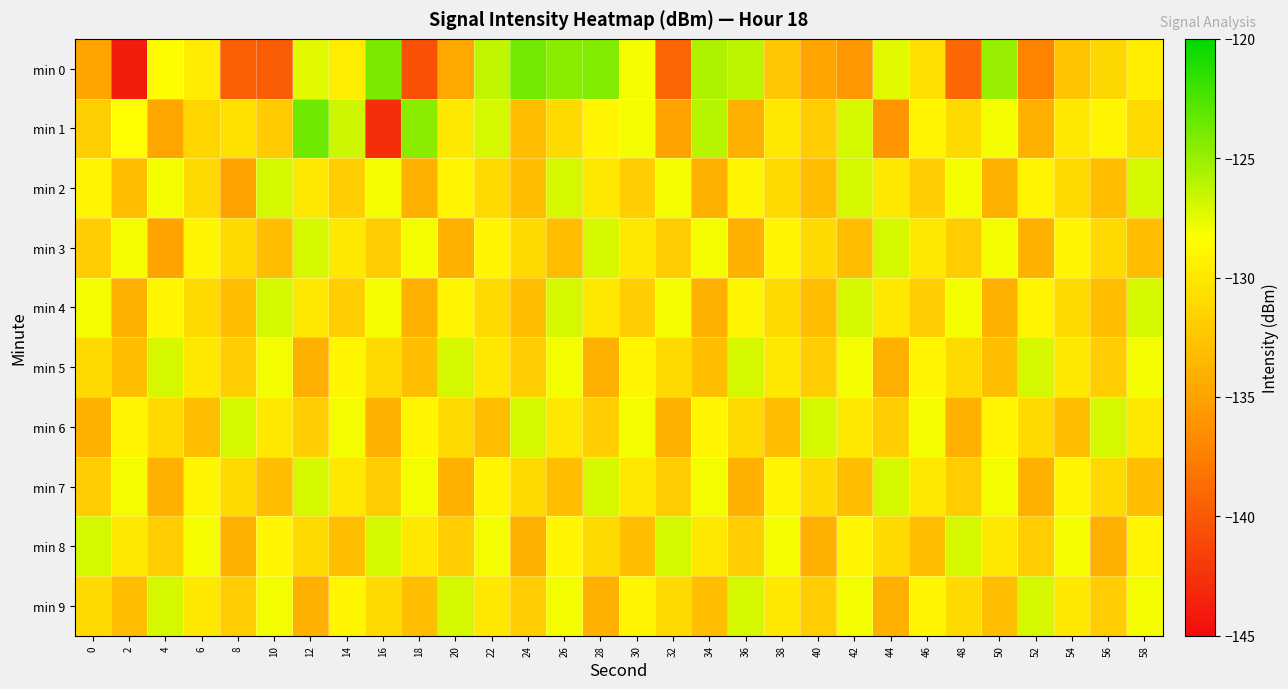

Reading right to left, extract all data points from this chart.

min 0: 58=-129.5	56=-131.2	54=-132.7	52=-137.1	50=-125.0	48=-139.0	46=-130.6	44=-127.4	42=-135.9	40=-134.9	38=-132.4	36=-126.2	34=-125.7	32=-139.2	30=-128.1	28=-124.3	26=-124.5	24=-123.8	22=-126.3	20=-134.5	18=-140.6	16=-124.0	14=-129.7	12=-127.4	10=-139.8	8=-139.6	6=-129.7	4=-128.5	2=-144.0	0=-134.9
min 1: 58=-131.0	56=-129.0	54=-130.0	52=-134.0	50=-128.0	48=-131.0	46=-129.0	44=-136.0	42=-127.0	40=-132.0	38=-130.0	36=-134.0	34=-126.0	32=-135.0	30=-128.0	28=-129.0	26=-131.0	24=-133.0	22=-127.0	20=-130.0	18=-124.5	16=-142.8	14=-126.7	12=-123.6	10=-132.0	8=-130.5	6=-131.4	4=-134.8	2=-128.5	0=-131.9
min 2: 58=-127.0	56=-133.0	54=-131.0	52=-129.0	50=-134.0	48=-128.0	46=-132.0	44=-130.0	42=-127.0	40=-133.0	38=-131.0	36=-129.0	34=-134.0	32=-128.0	30=-132.0	28=-130.0	26=-127.0	24=-133.0	22=-131.0	20=-129.0	18=-134.0	16=-128.0	14=-132.0	12=-130.0	10=-127.0	8=-135.0	6=-131.0	4=-128.0	2=-133.0	0=-129.0
min 3: 58=-133.0	56=-131.0	54=-129.0	52=-134.0	50=-128.0	48=-132.0	46=-130.0	44=-127.0	42=-133.0	40=-131.0	38=-129.0	36=-134.0	34=-128.0	32=-132.0	30=-130.0	28=-127.0	26=-133.0	24=-131.0	22=-129.0	20=-134.0	18=-128.0	16=-132.0	14=-130.0	12=-127.0	10=-133.0	8=-131.0	6=-129.0	4=-135.0	2=-128.0	0=-132.0
min 4: 58=-127.0	56=-133.0	54=-131.0	52=-129.0	50=-134.0	48=-128.0	46=-132.0	44=-130.0	42=-127.0	40=-133.0	38=-131.0	36=-129.0	34=-134.0	32=-128.0	30=-132.0	28=-130.0	26=-127.0	24=-133.0	22=-131.0	20=-129.0	18=-134.0	16=-128.0	14=-132.0	12=-130.0	10=-127.0	8=-133.0	6=-131.0	4=-129.0	2=-134.0	0=-128.0
min 5: 58=-128.0	56=-132.0	54=-130.0	52=-127.0	50=-133.0	48=-131.0	46=-129.0	44=-134.0	42=-128.0	40=-132.0	38=-130.0	36=-127.0	34=-133.0	32=-131.0	30=-129.0	28=-134.0	26=-128.0	24=-132.0	22=-130.0	20=-127.0	18=-133.0	16=-131.0	14=-129.0	12=-134.0	10=-128.0	8=-132.0	6=-130.0	4=-127.0	2=-133.0	0=-131.0
min 6: 58=-130.0	56=-127.0	54=-133.0	52=-131.0	50=-129.0	48=-134.0	46=-128.0	44=-132.0	42=-130.0	40=-127.0	38=-133.0	36=-131.0	34=-129.0	32=-134.0	30=-128.0	28=-132.0	26=-130.0	24=-127.0	22=-133.0	20=-131.0	18=-129.0	16=-134.0	14=-128.0	12=-132.0	10=-130.0	8=-127.0	6=-133.0	4=-131.0	2=-129.0	0=-134.0
min 7: 58=-133.0	56=-131.0	54=-129.0	52=-134.0	50=-128.0	48=-132.0	46=-130.0	44=-127.0	42=-133.0	40=-131.0	38=-129.0	36=-134.0	34=-128.0	32=-132.0	30=-130.0	28=-127.0	26=-133.0	24=-131.0	22=-129.0	20=-134.0	18=-128.0	16=-132.0	14=-130.0	12=-127.0	10=-133.0	8=-131.0	6=-129.0	4=-134.0	2=-128.0	0=-132.0
min 8: 58=-129.0	56=-134.0	54=-128.0	52=-132.0	50=-130.0	48=-127.0	46=-133.0	44=-131.0	42=-129.0	40=-134.0	38=-128.0	36=-132.0	34=-130.0	32=-127.0	30=-133.0	28=-131.0	26=-129.0	24=-134.0	22=-128.0	20=-132.0	18=-130.0	16=-127.0	14=-133.0	12=-131.0	10=-129.0	8=-134.0	6=-128.0	4=-132.0	2=-130.0	0=-127.0
min 9: 58=-128.0	56=-132.0	54=-130.0	52=-127.0	50=-133.0	48=-131.0	46=-129.0	44=-134.0	42=-128.0	40=-132.0	38=-130.0	36=-127.0	34=-133.0	32=-131.0	30=-129.0	28=-134.0	26=-128.0	24=-132.0	22=-130.0	20=-127.0	18=-133.0	16=-131.0	14=-129.0	12=-134.0	10=-128.0	8=-132.0	6=-130.0	4=-127.0	2=-133.0	0=-131.0